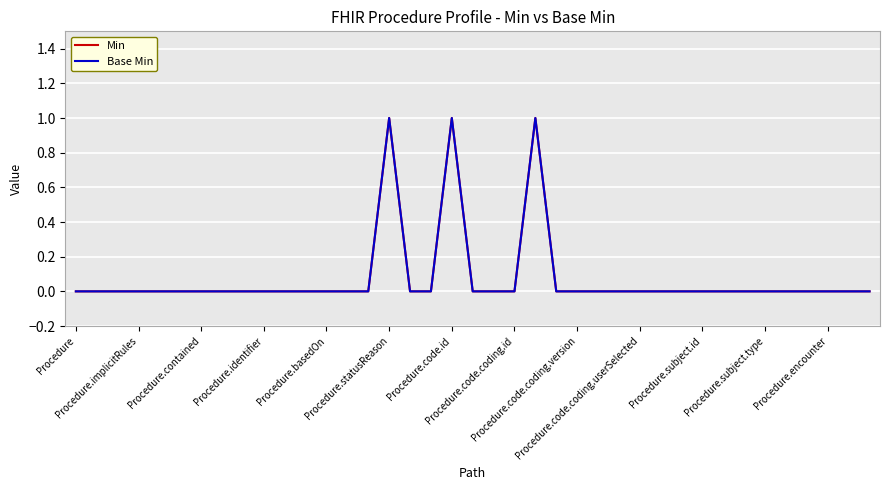

How many data points does each series have?

39